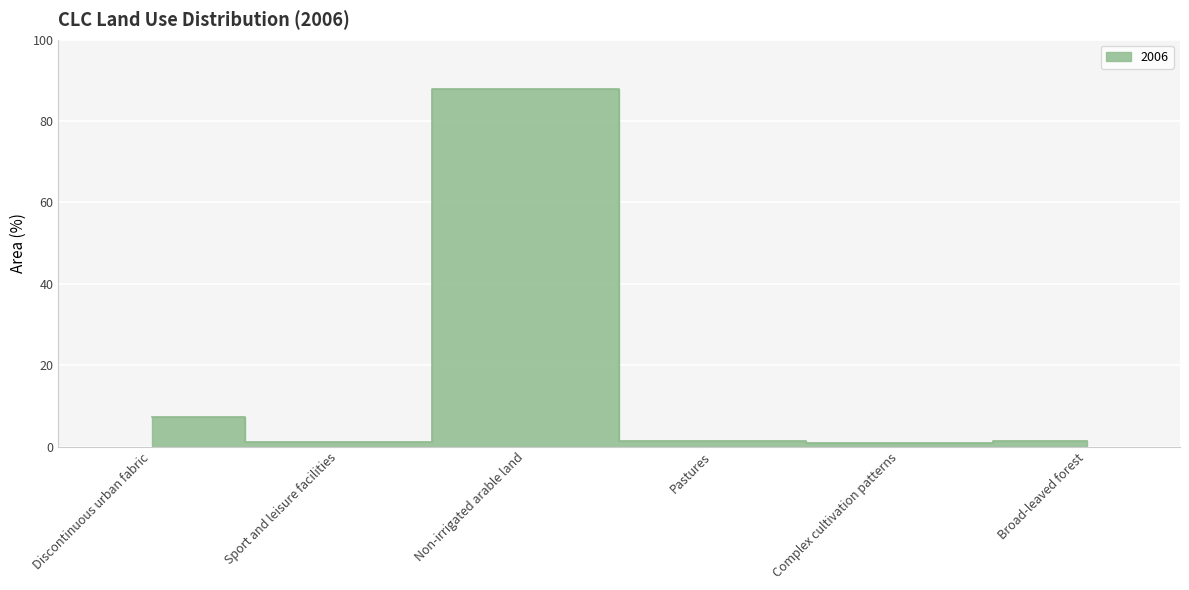

What is the average value?

16.7